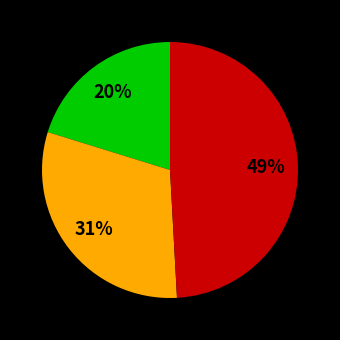

Is there a majority slice in this chart?

No